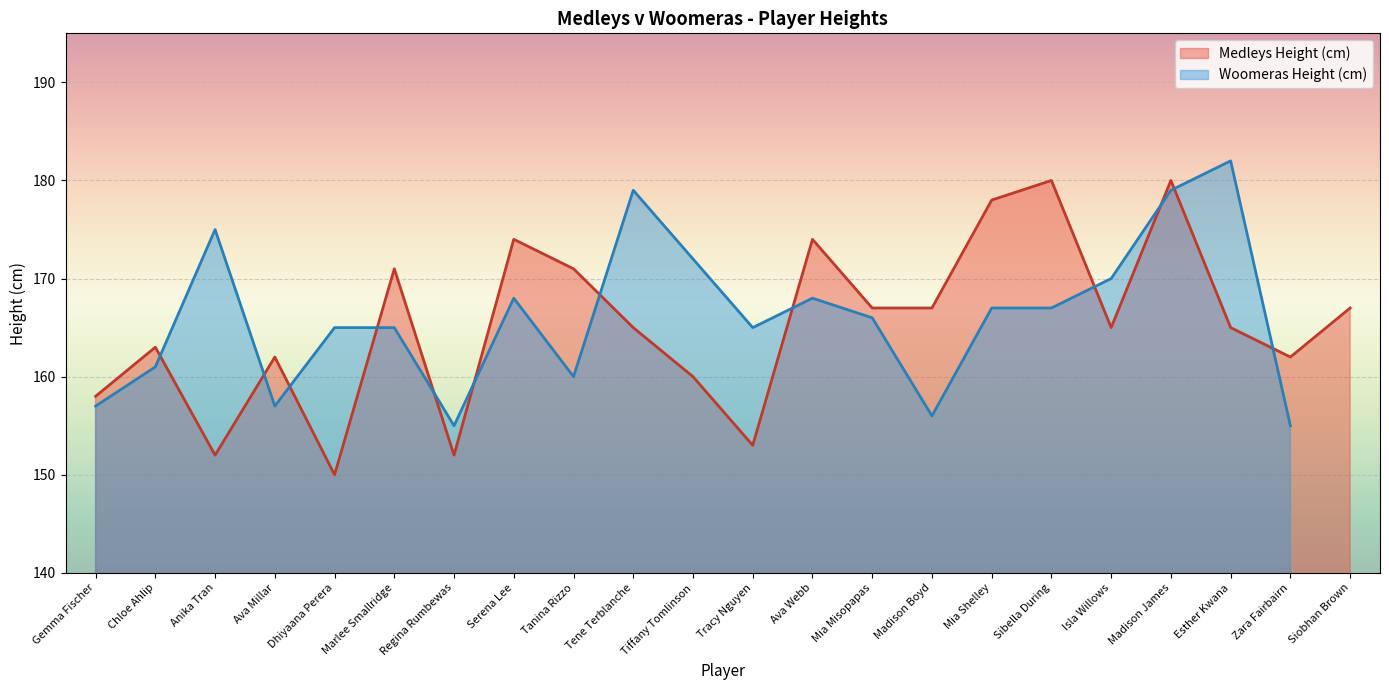

The value at Mia Misopapas is 102. True or false?

False